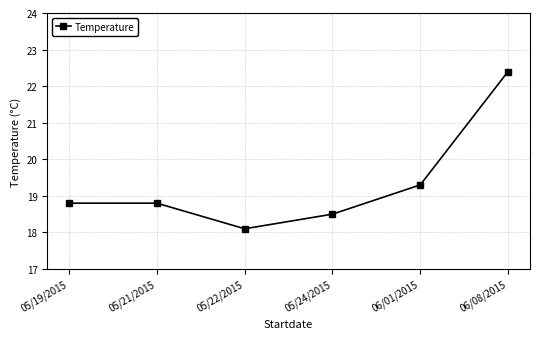

What is the ratio of the value at 05/21/2015 to the value at 05/24/2015?

1.0